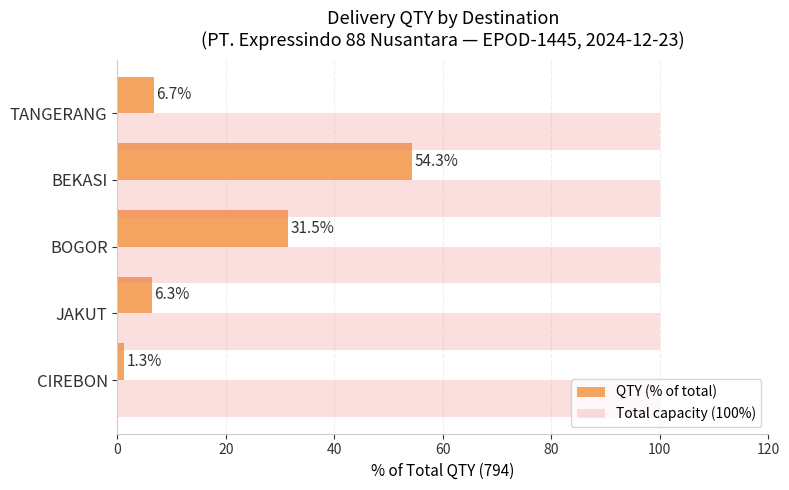

Which series has the largest range (max minus min)?

QTY (% of total)